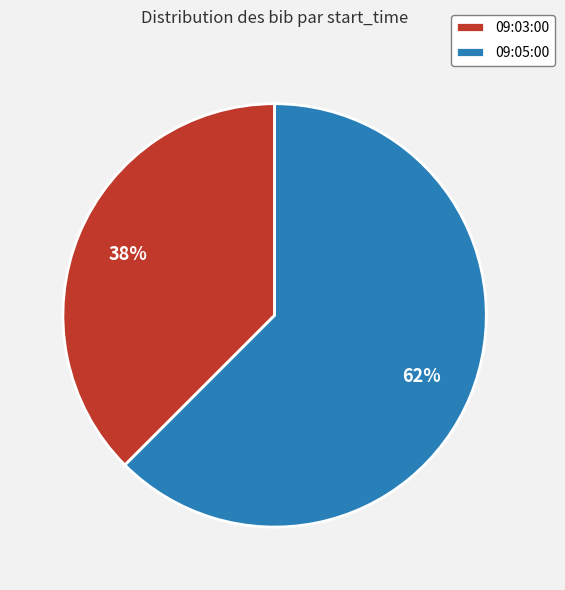

Approximately how many times larger is the value at 09:03:00 compared to 09:05:00?

0.6